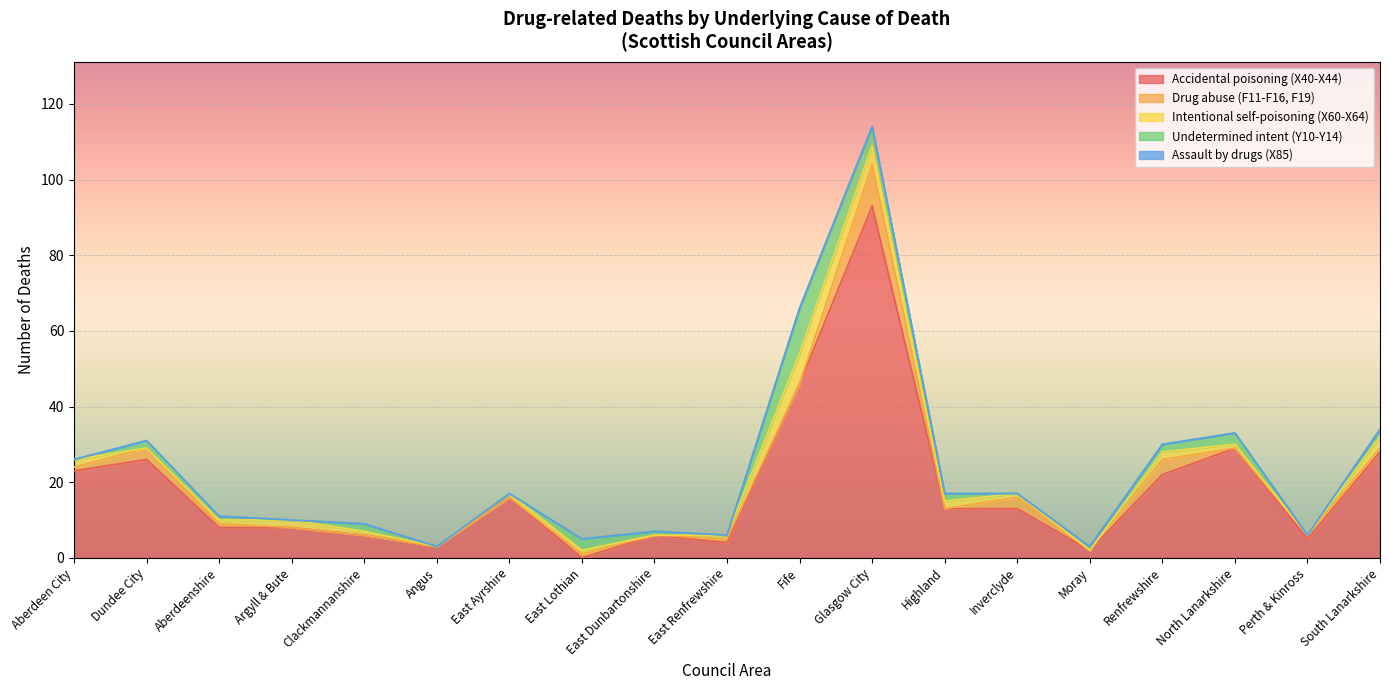

How many series are shown in this chart?

5